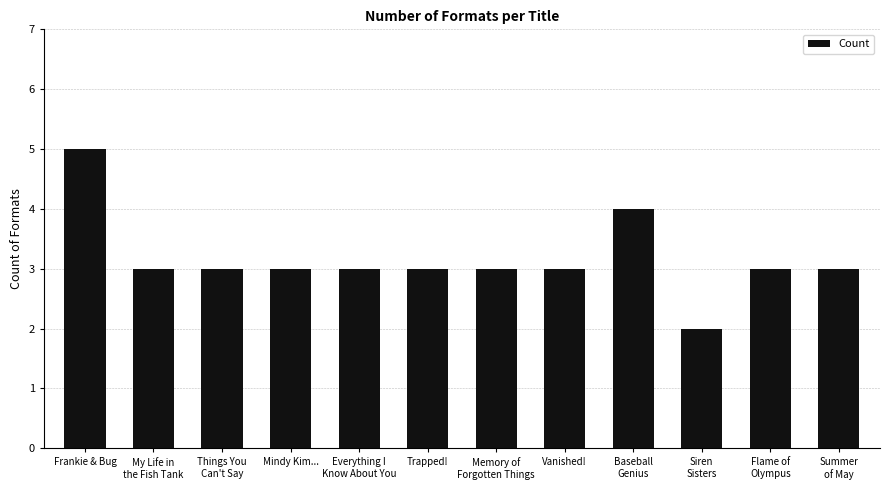

Does the chart contain any negative values?

No